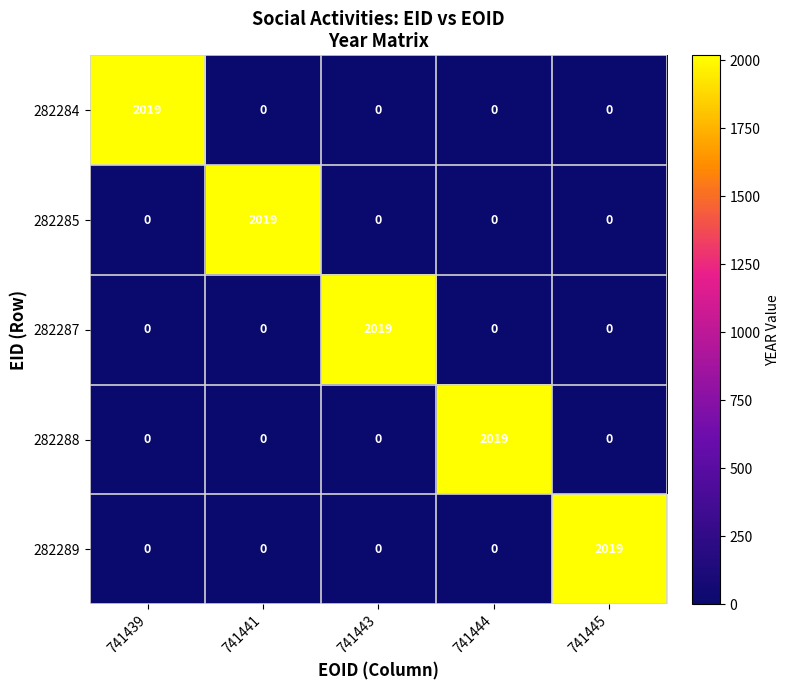

What is the difference between the highest and lowest values at 741444?

2019